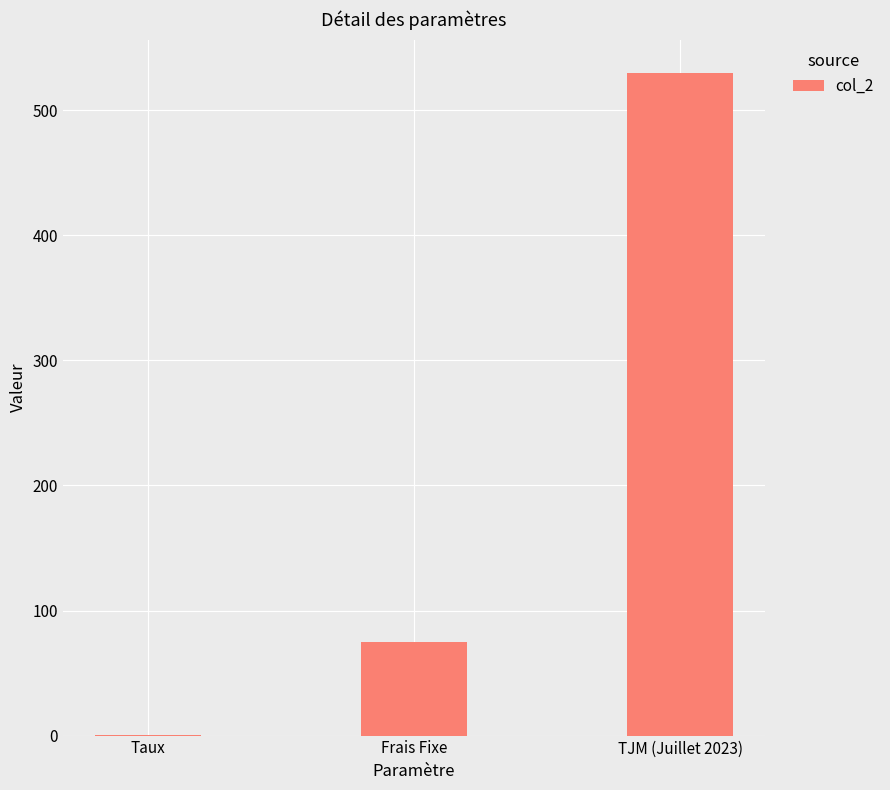

Which has a higher value, Taux or TJM (Juillet 2023)?

TJM (Juillet 2023)